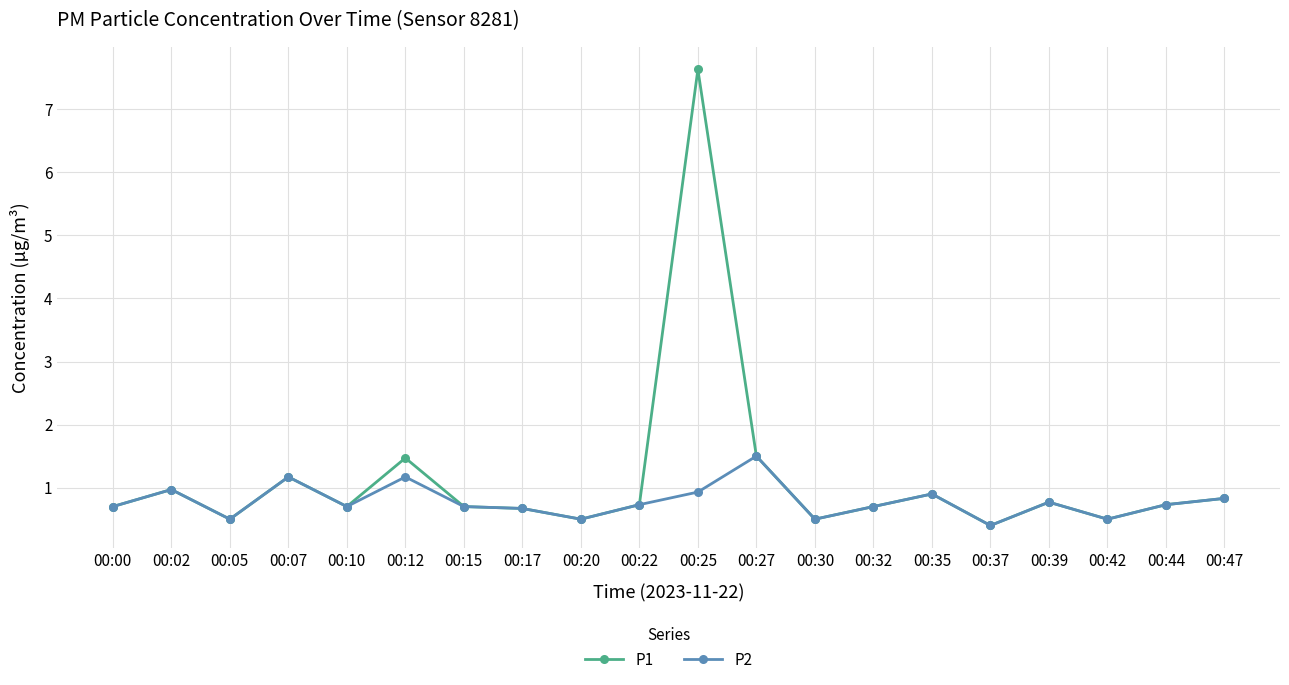

The P2 series shows 0.7 at 00:22. True or false?

True